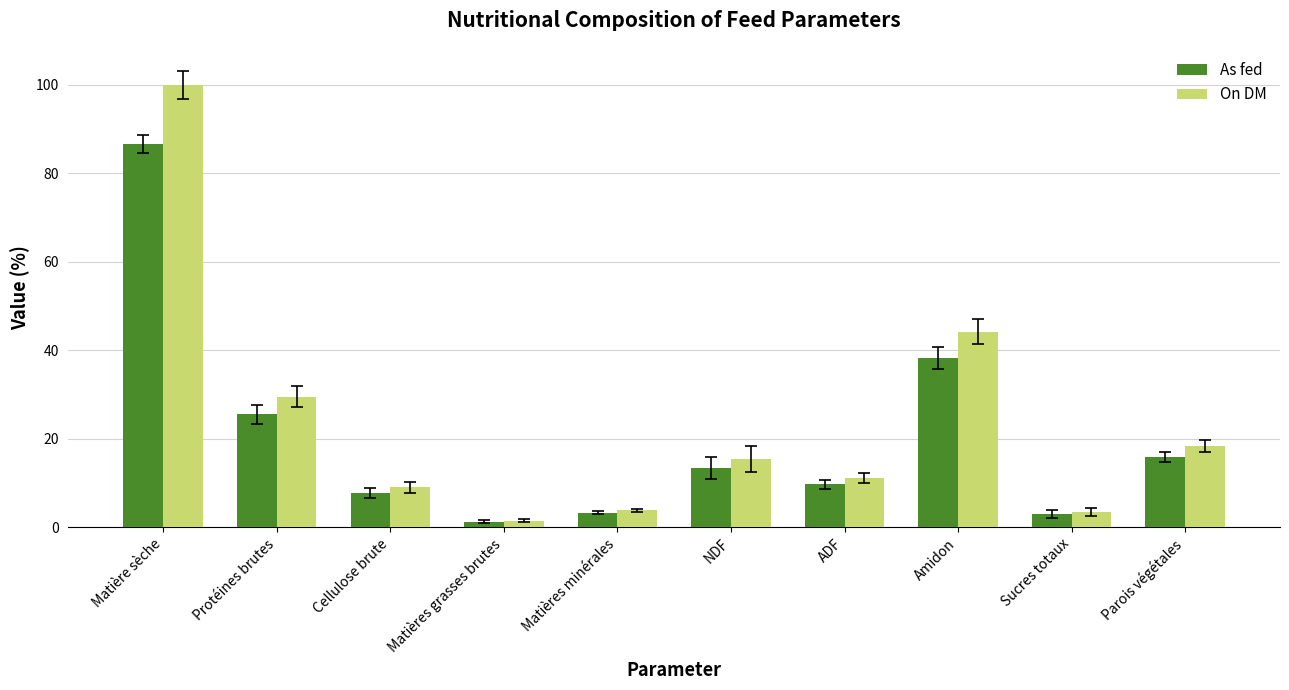

How many series are shown in this chart?

2